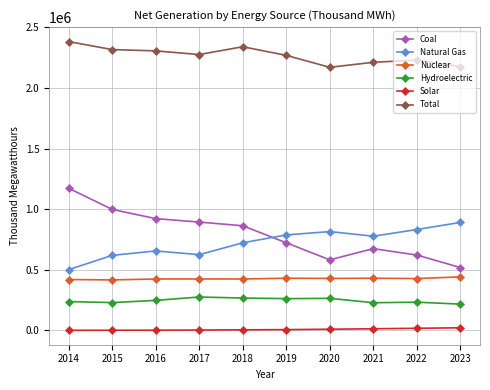

Is the value of Nuclear at 2017 greater than the value of Solar at 2015?

Yes